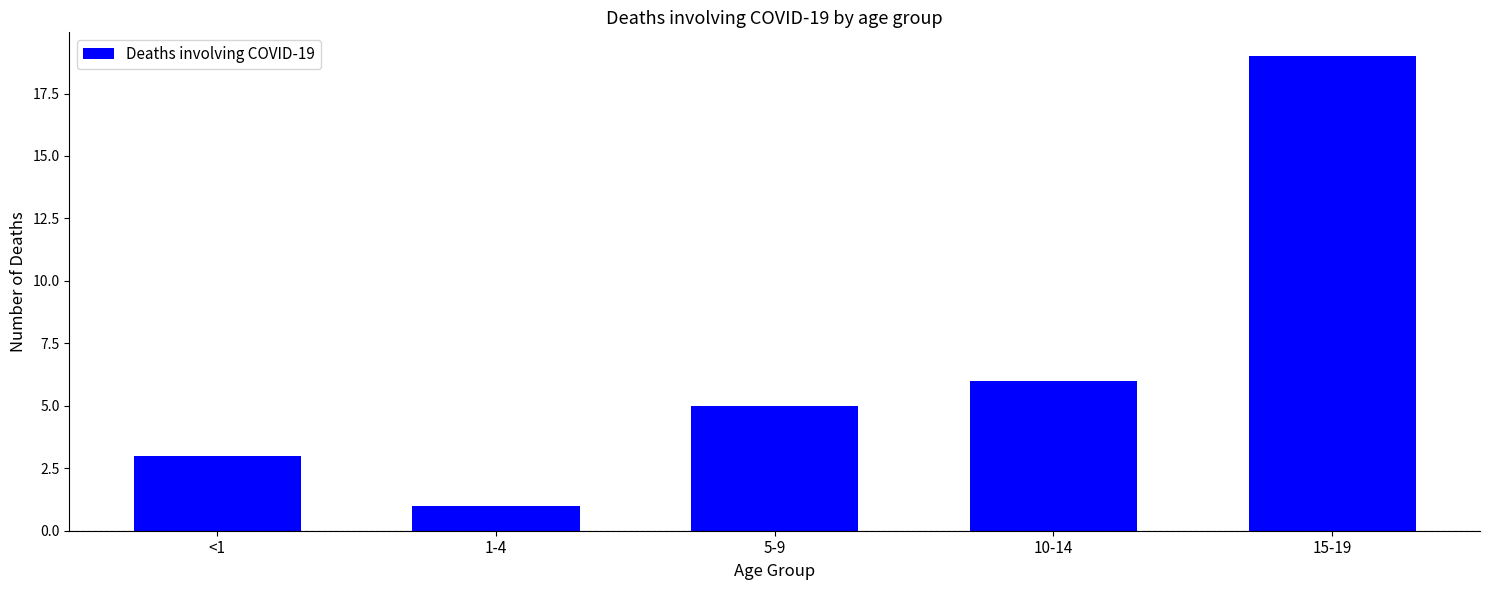

Rank the categories by value from lowest to highest.

1-4, <1, 5-9, 10-14, 15-19